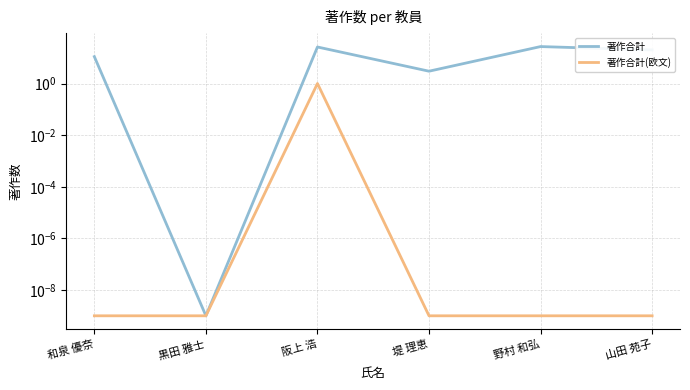

At which category is the sum across all series the highest?

野村 和弘